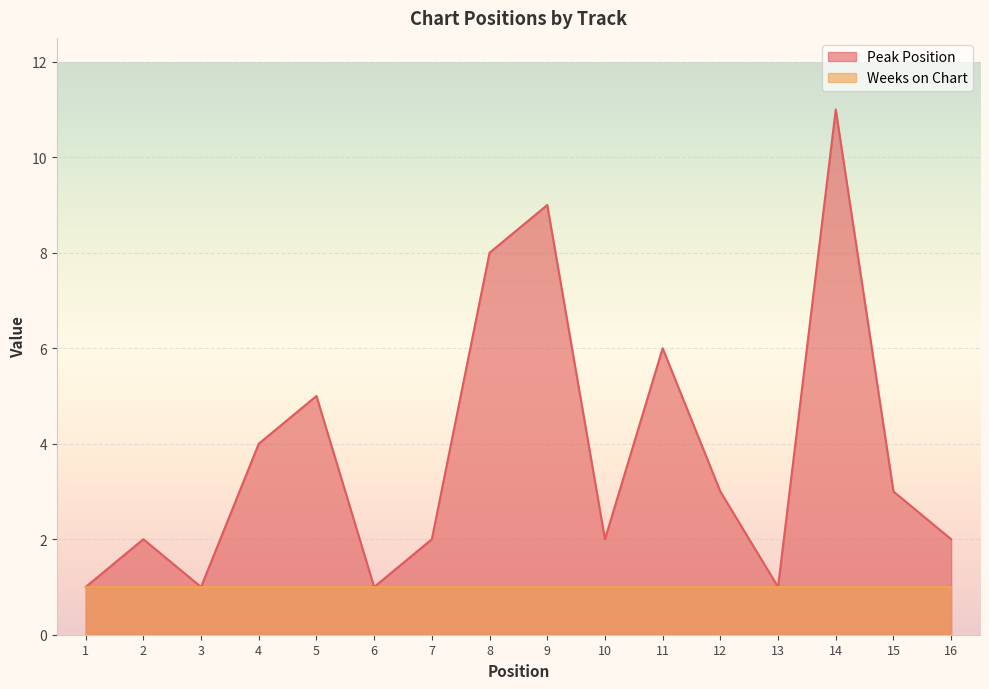

True or false: the data shows 1 at 1.

False